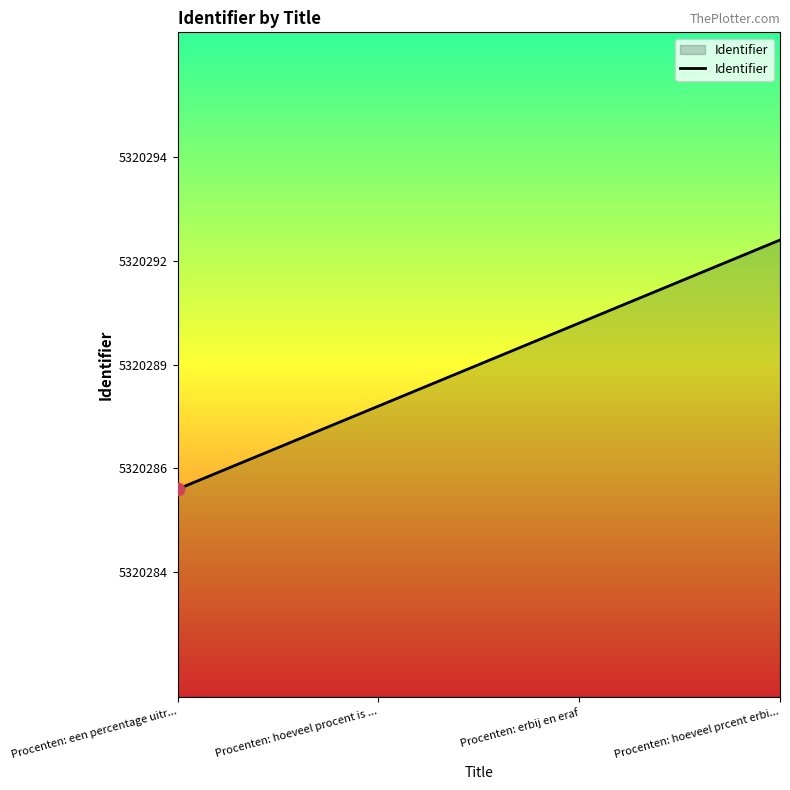

What is the ratio of the value at Procenten: een percentage uitr... to the value at Procenten: hoeveel prcent erbi...?

1.0